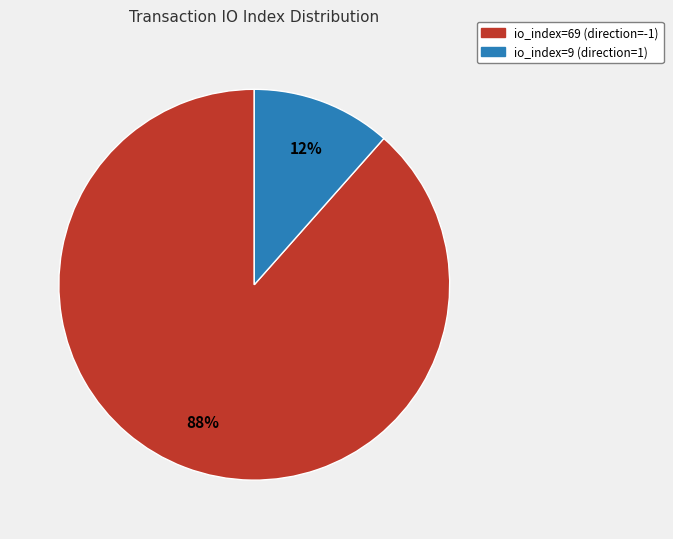

How many slices are in this pie chart?

2